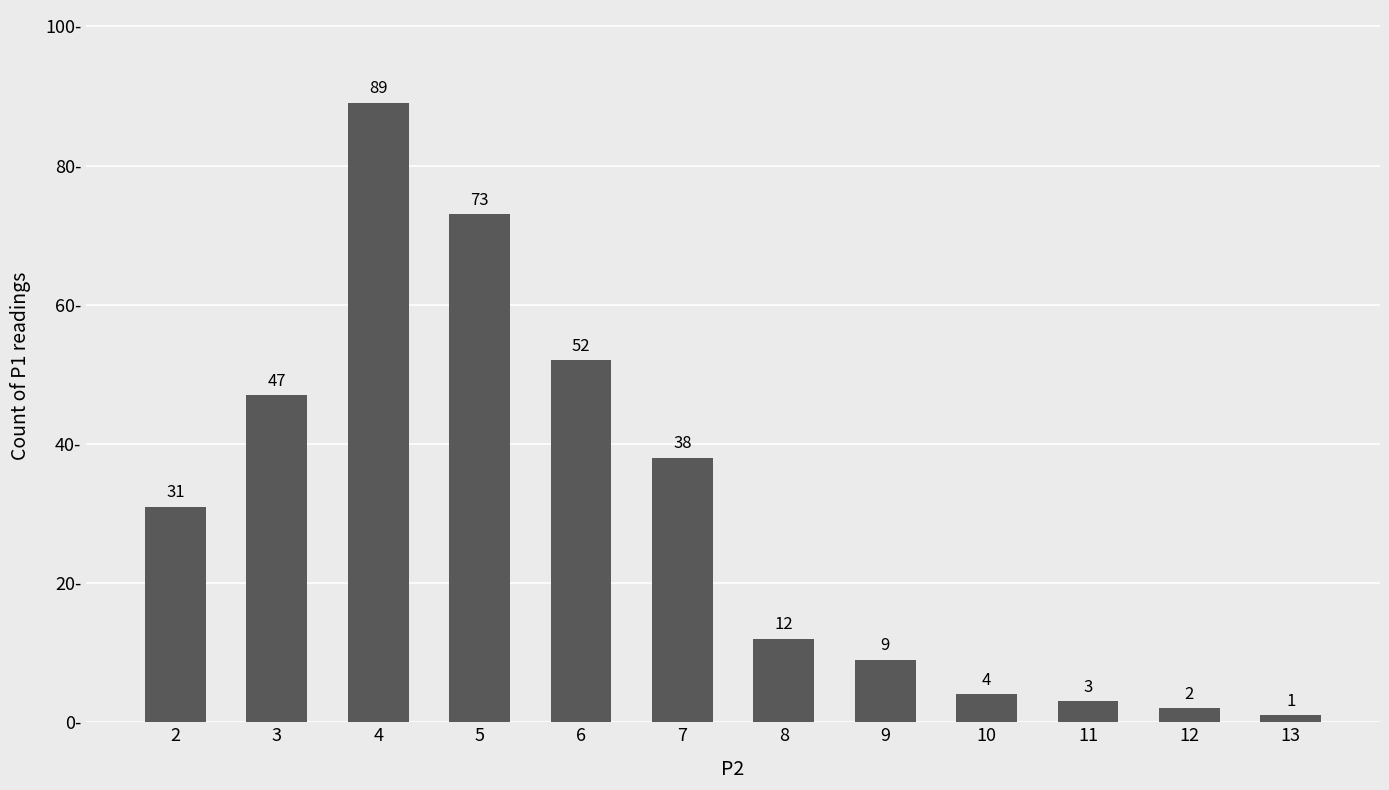

What is the change in value from 8 to 9?

-3